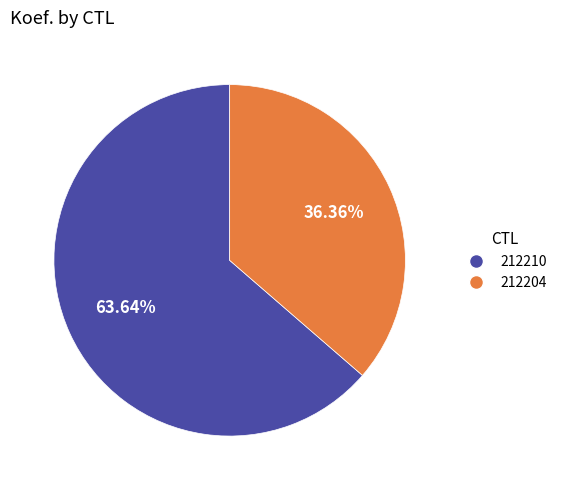

To the nearest percent, what percentage of the pie is 212204?

36%